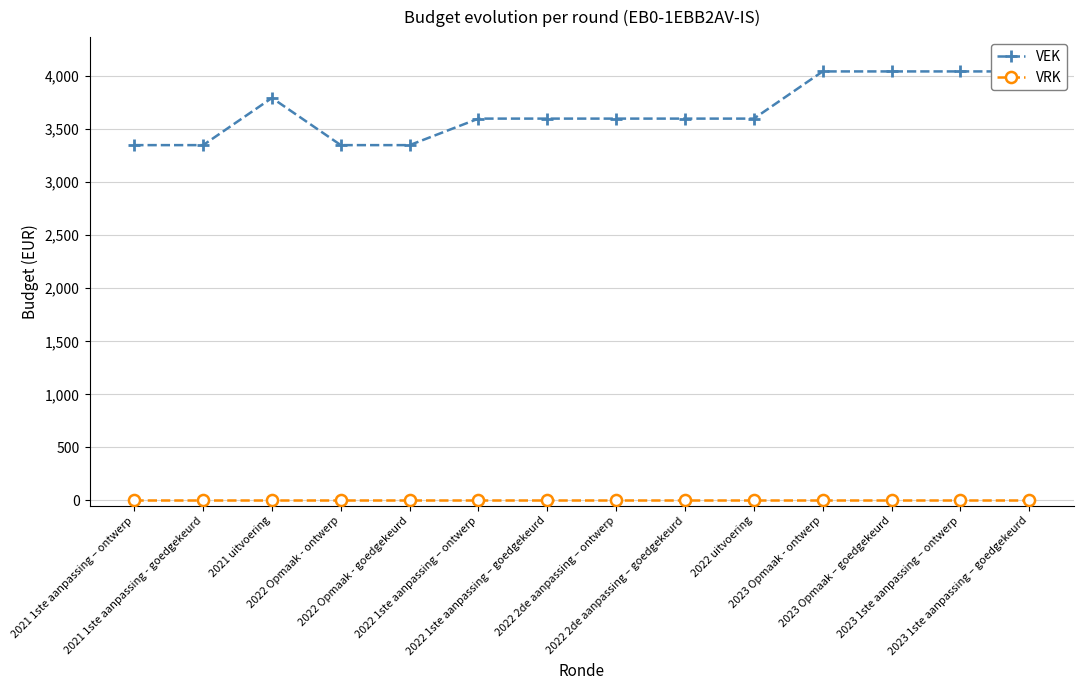

Which has a higher value, 2022 1ste aanpassing – ontwerp or 2021 1ste aanpassing - goedgekeurd?

2022 1ste aanpassing – ontwerp